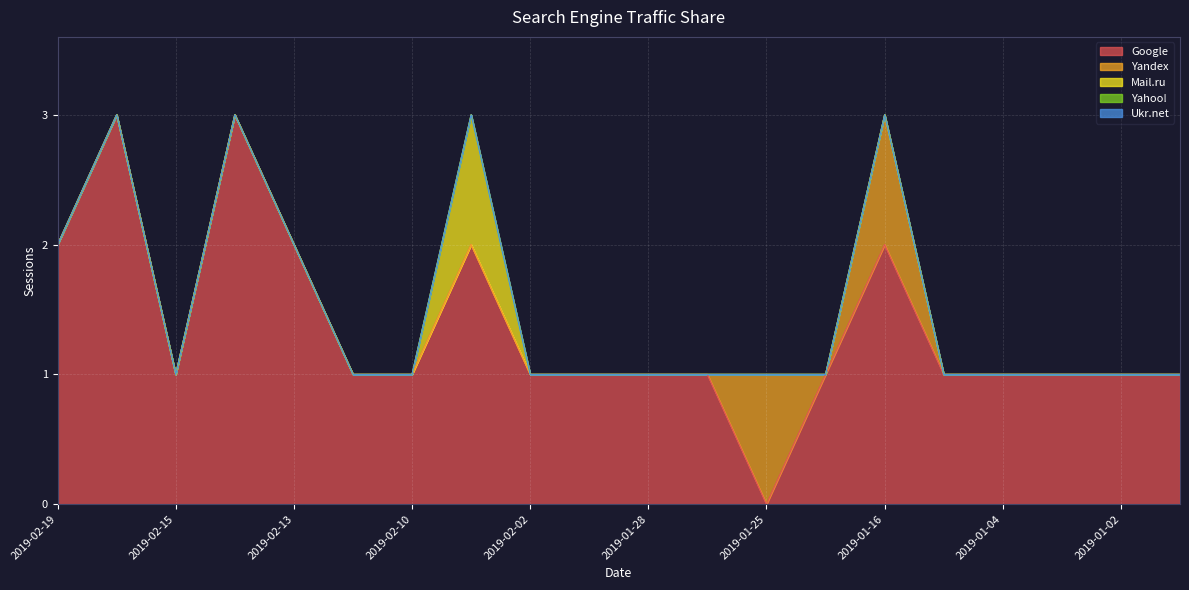

How many Yandex values are between 0 and 1?

20